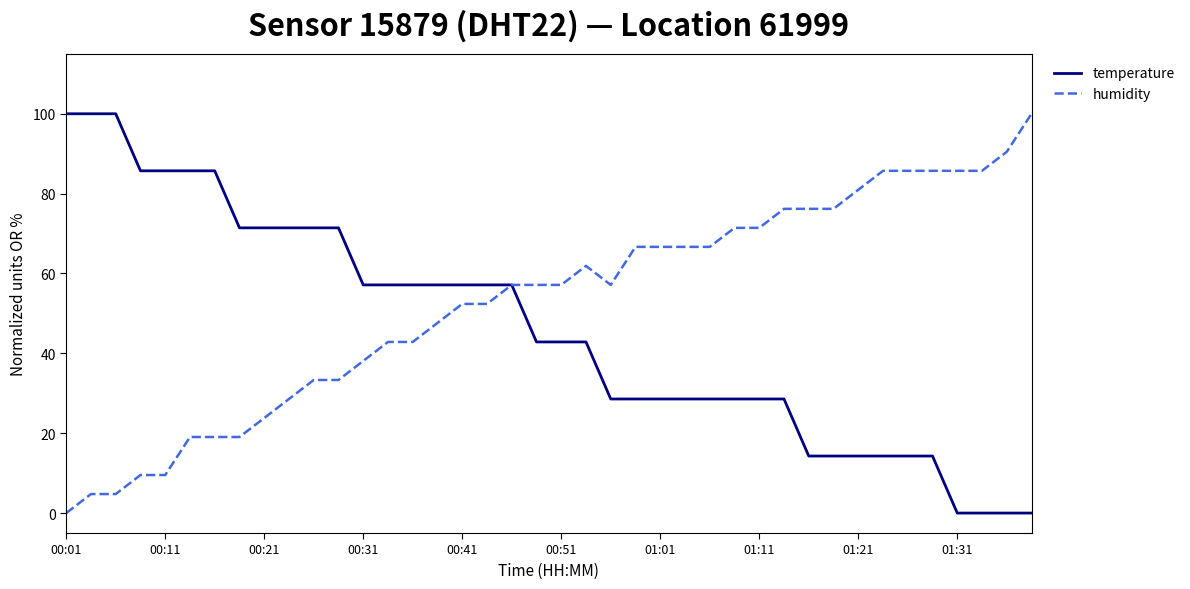

Rank the series by their average value, from lowest to highest.

temperature, humidity